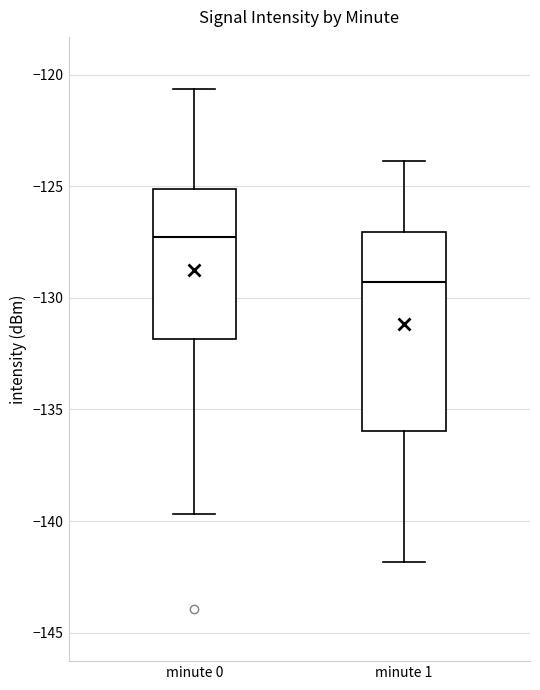

Reading left to right, transcribe this box plot: for each box, give where its median line is, the range the box spans, and where its two whiskers end, as read against the y-axis. The values are not printed on the chart, so give them approximately, as read against the axis.

minute 0: median -127.5, box -132.0 to -125.0, whiskers -139.5 to -120.5
minute 1: median -129.5, box -136.0 to -127.0, whiskers -142.0 to -124.0